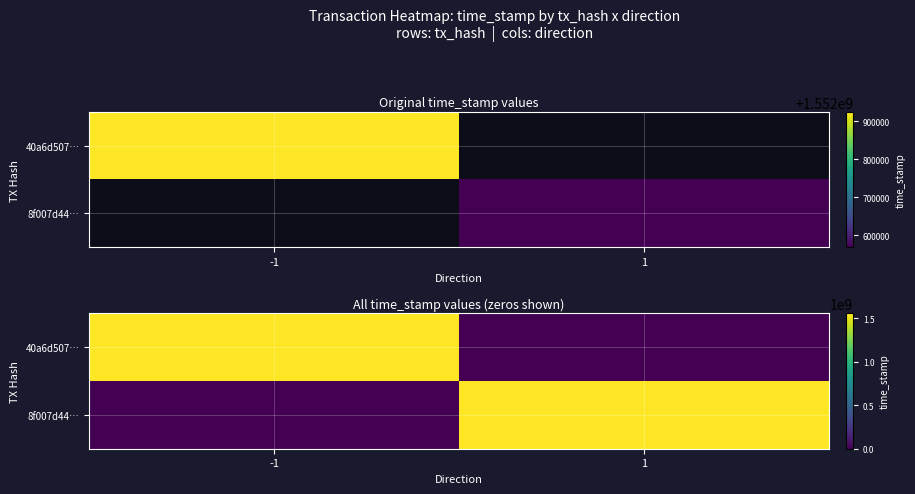

The value of 40a6d507… at -1 is 1552925051. True or false?

True